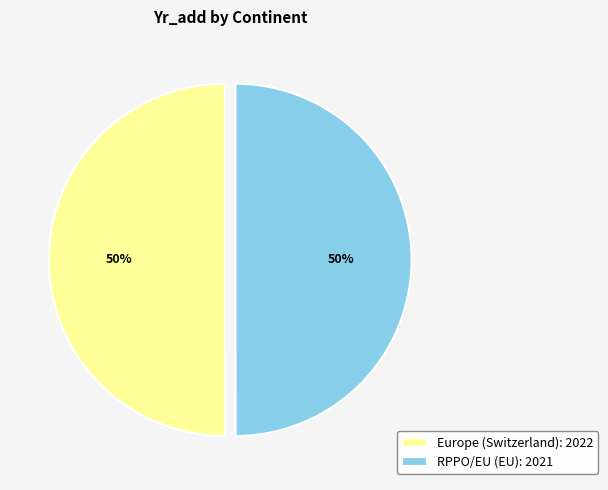

The RPPO/EU (EU) slice represents 38% of the pie. True or false?

False